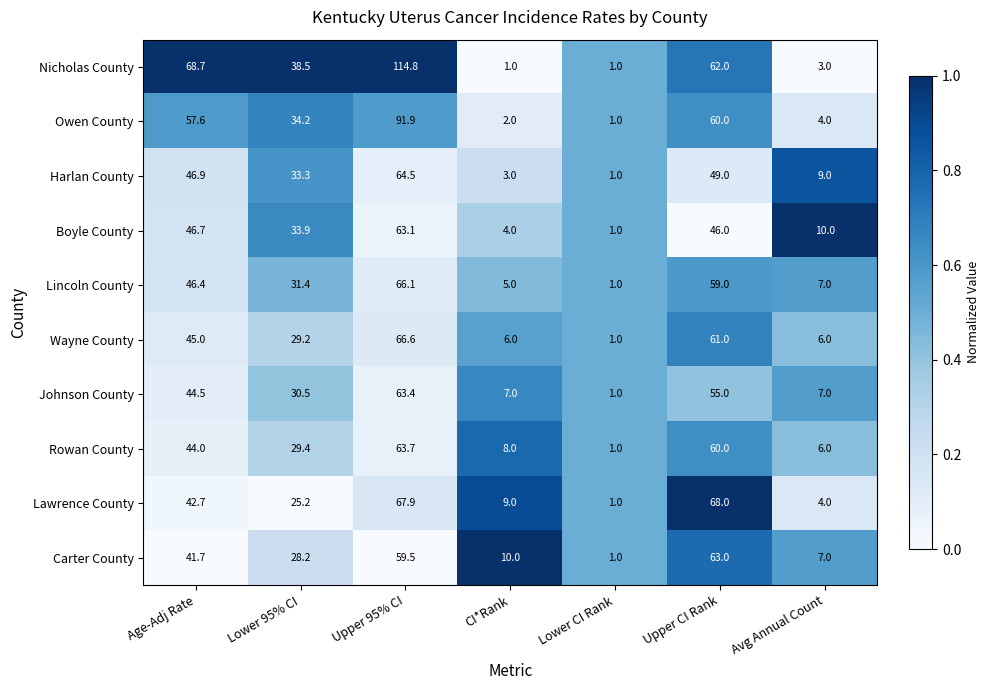

List the series in order of their peak value, lowest first.

Carter County, Boyle County, Johnson County, Rowan County, Harlan County, Lincoln County, Wayne County, Lawrence County, Owen County, Nicholas County